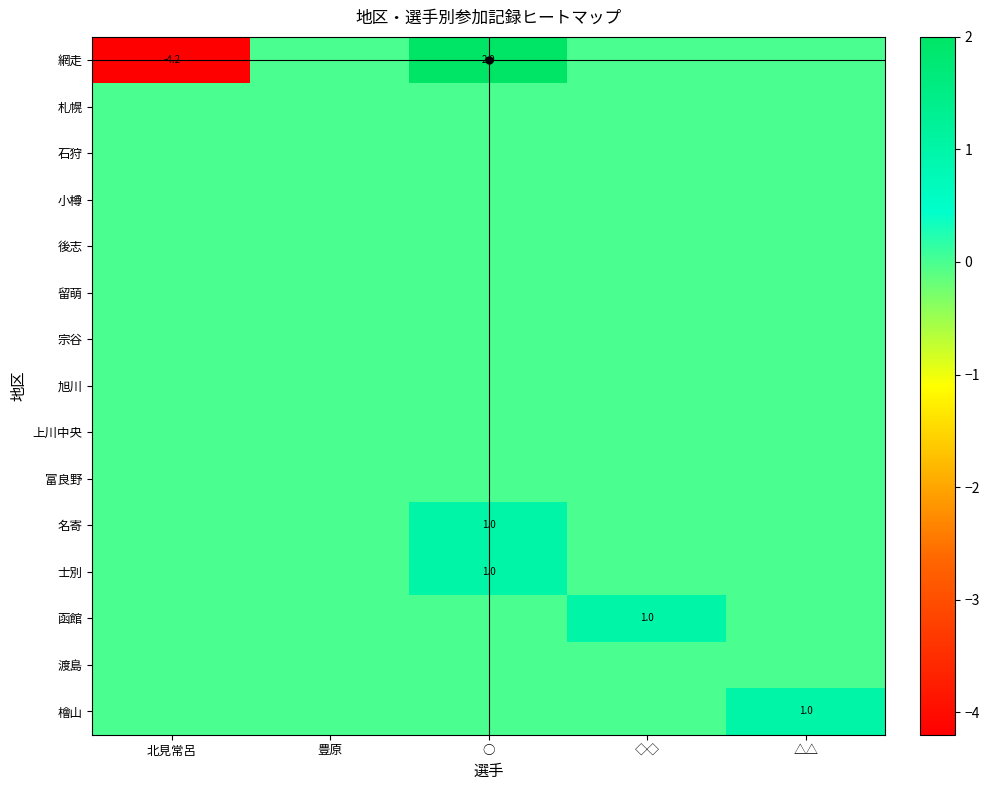

True or false: 函館 has a value of 0.4 at ◇◇.

False